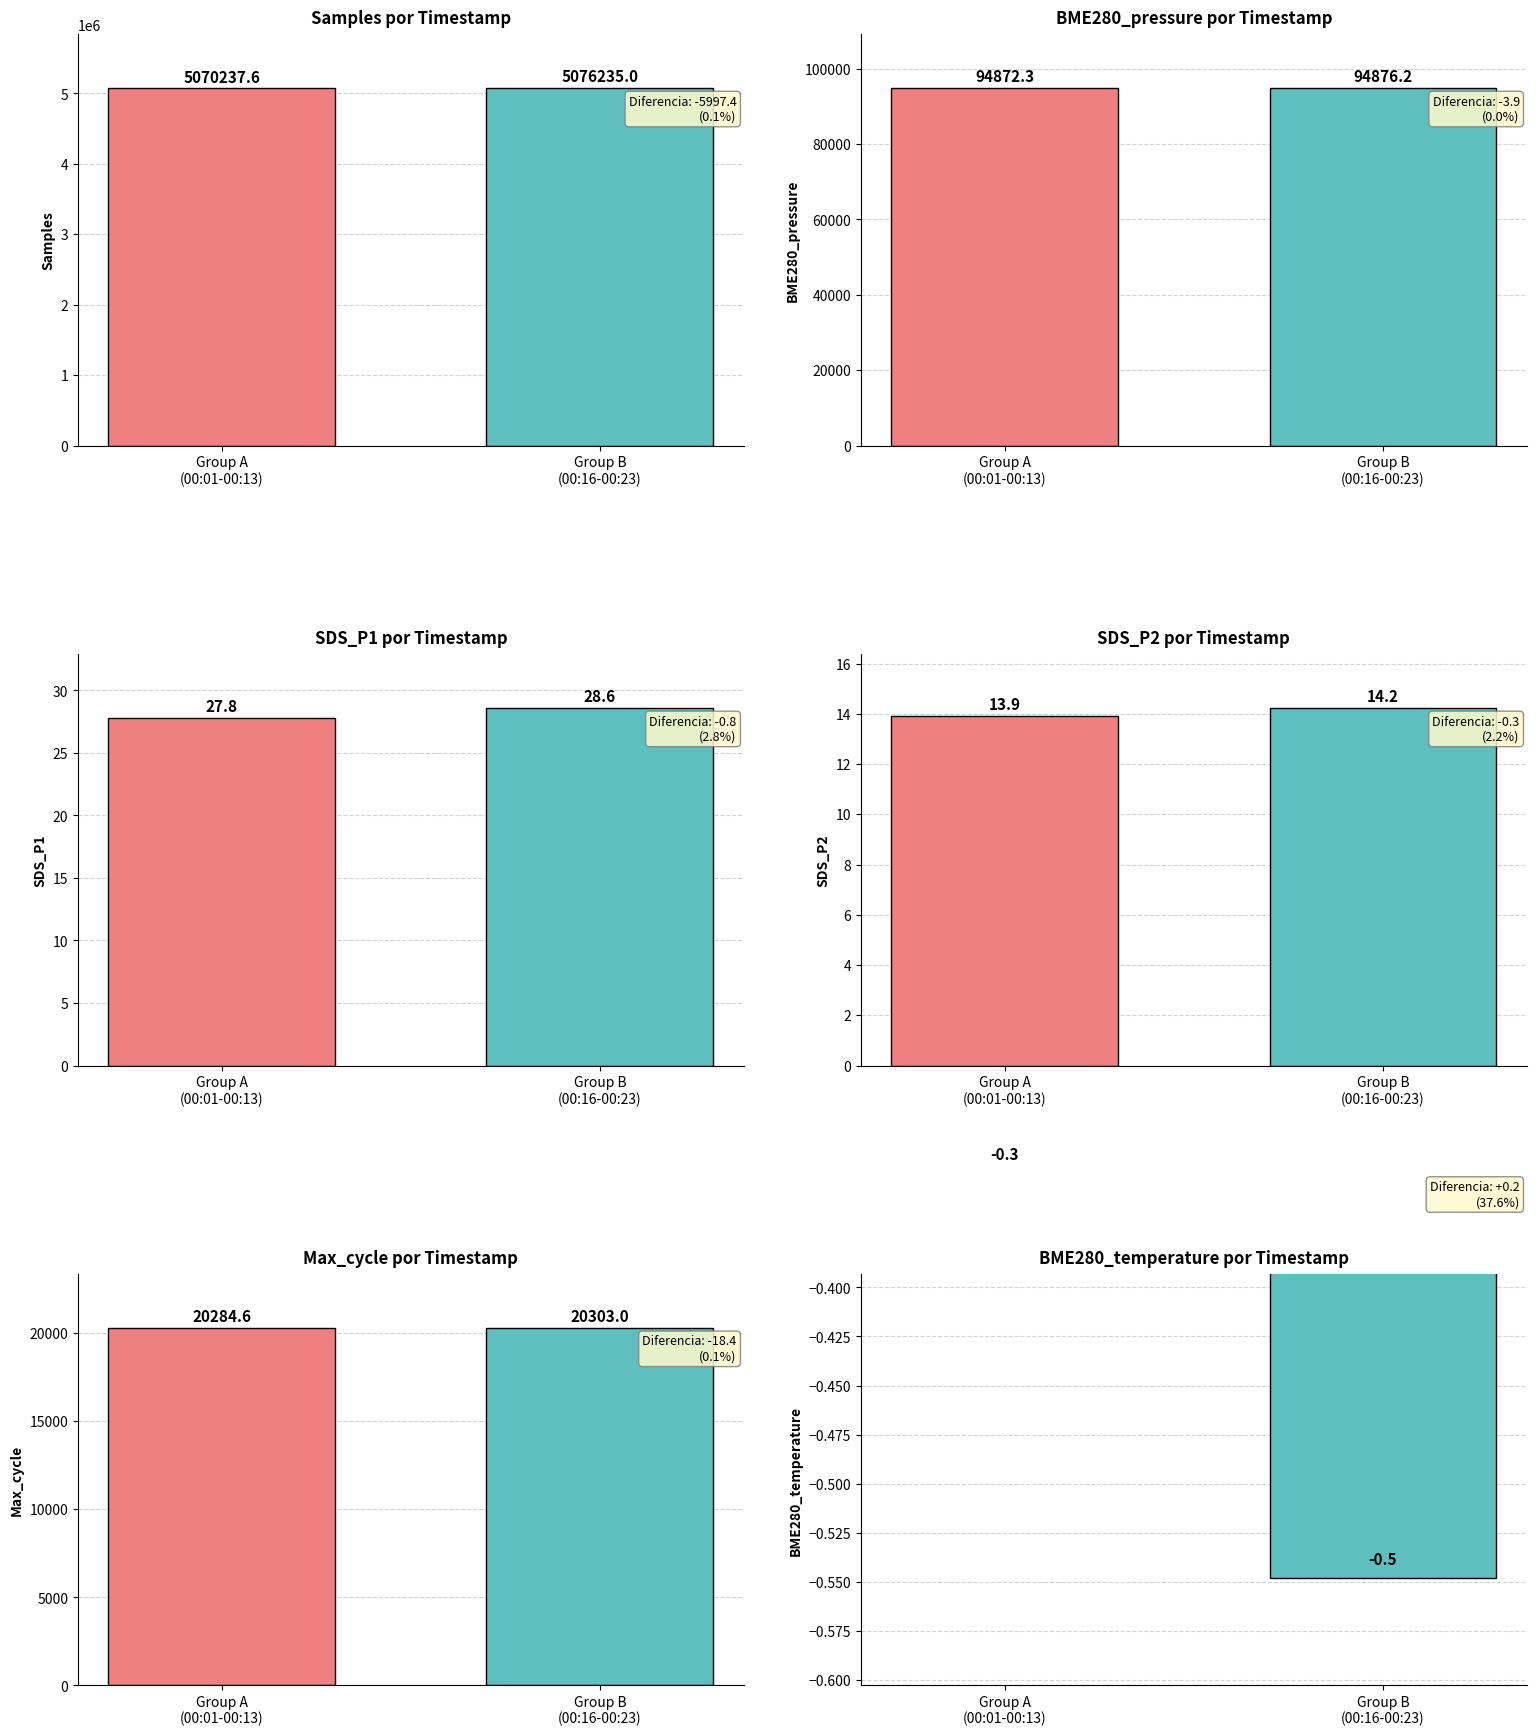

The value of Max_cycle at Group B
(00:16-00:23) is 36475.2. True or false?

False